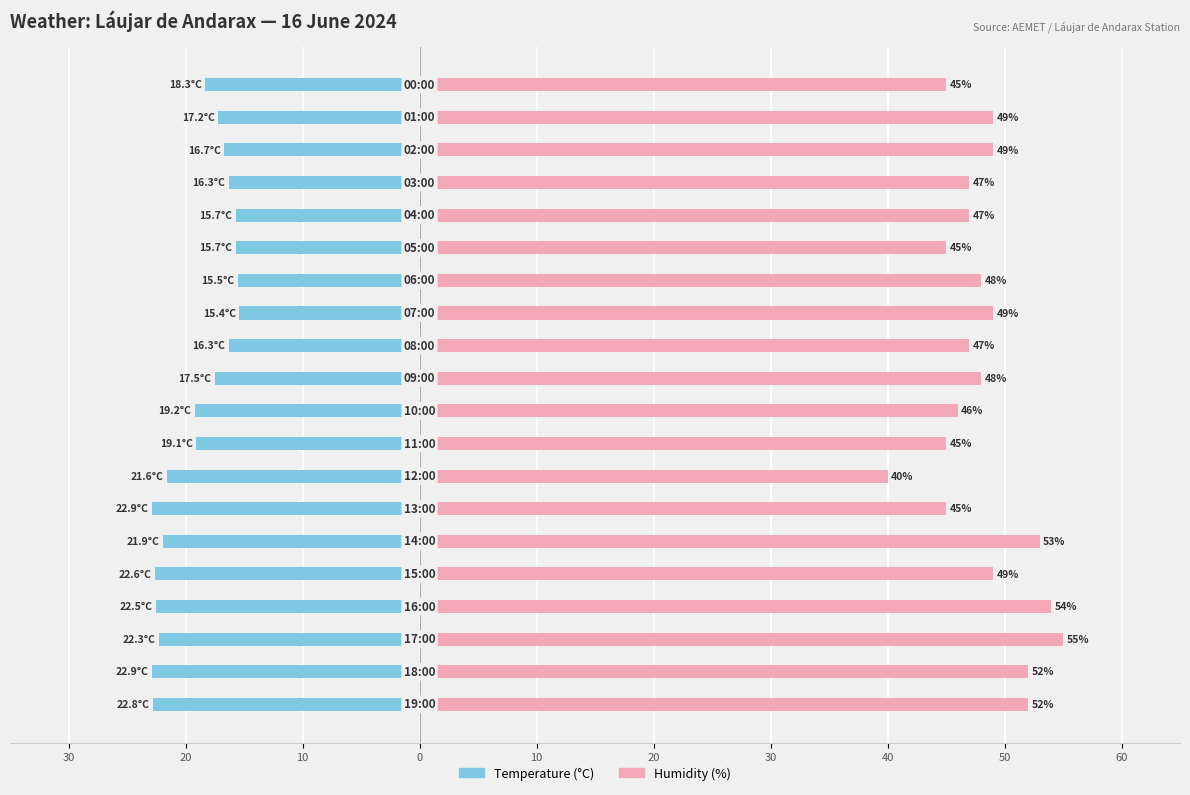

Reading left to right, what are all the values shown in this chart?

Temperature (°C): -22.8	-22.9	-22.3	-22.5	-22.6	-21.9	-22.9	-21.6	-19.1	-19.2	-17.5	-16.3	-15.4	-15.5	-15.7	-15.7	-16.3	-16.7	-17.2	-18.3
Humidity (%): 52.0	52.0	55.0	54.0	49.0	53.0	45.0	40.0	45.0	46.0	48.0	47.0	49.0	48.0	45.0	47.0	47.0	49.0	49.0	45.0